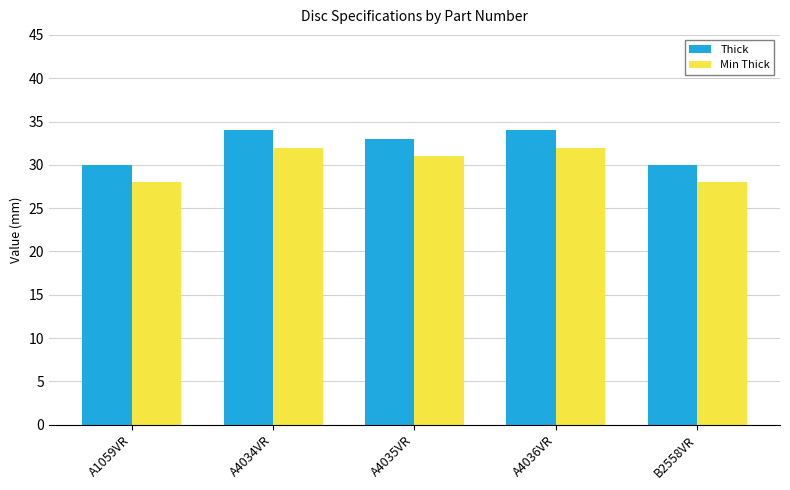

What is the average value of the Thick series?

32